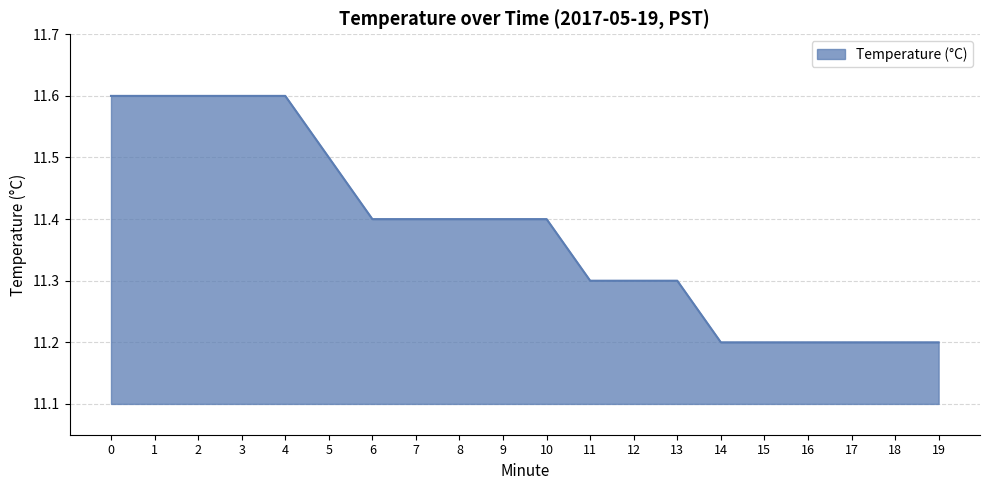

How many values are between 11 and 12?

20